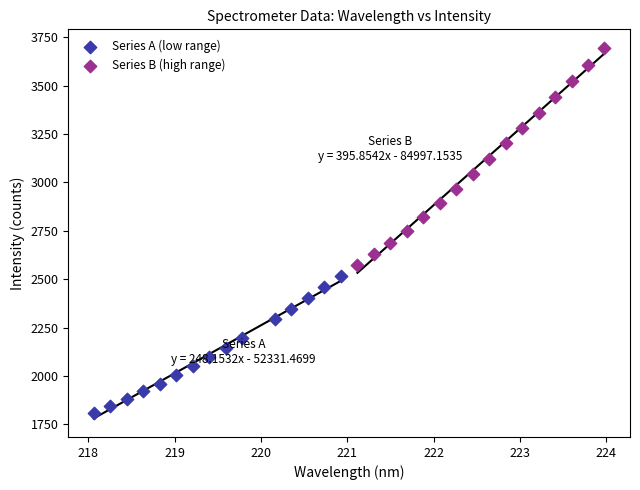

Which series has the largest Y range (max minus min)?

Series B (high range)